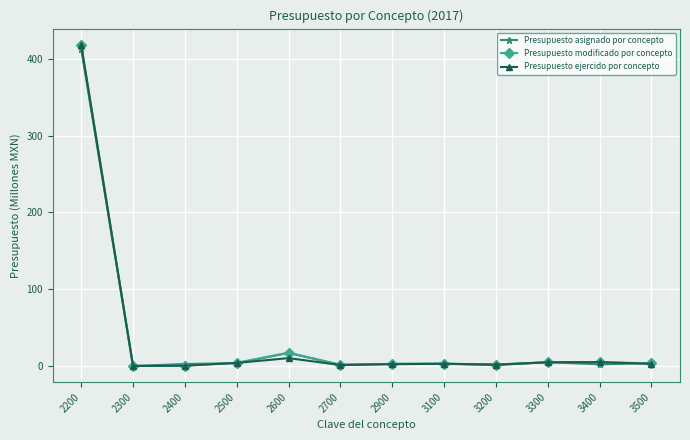

What is the greatest value displayed?

418.2